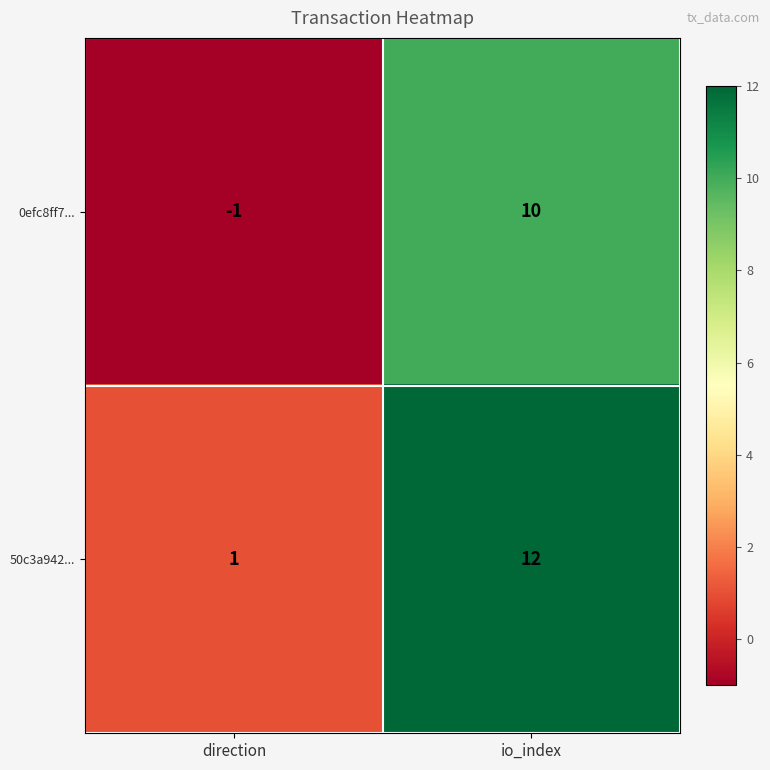

Reading left to right, extract all data points from this chart.

0efc8ff7...: direction=-1	io_index=10
50c3a942...: direction=1	io_index=12